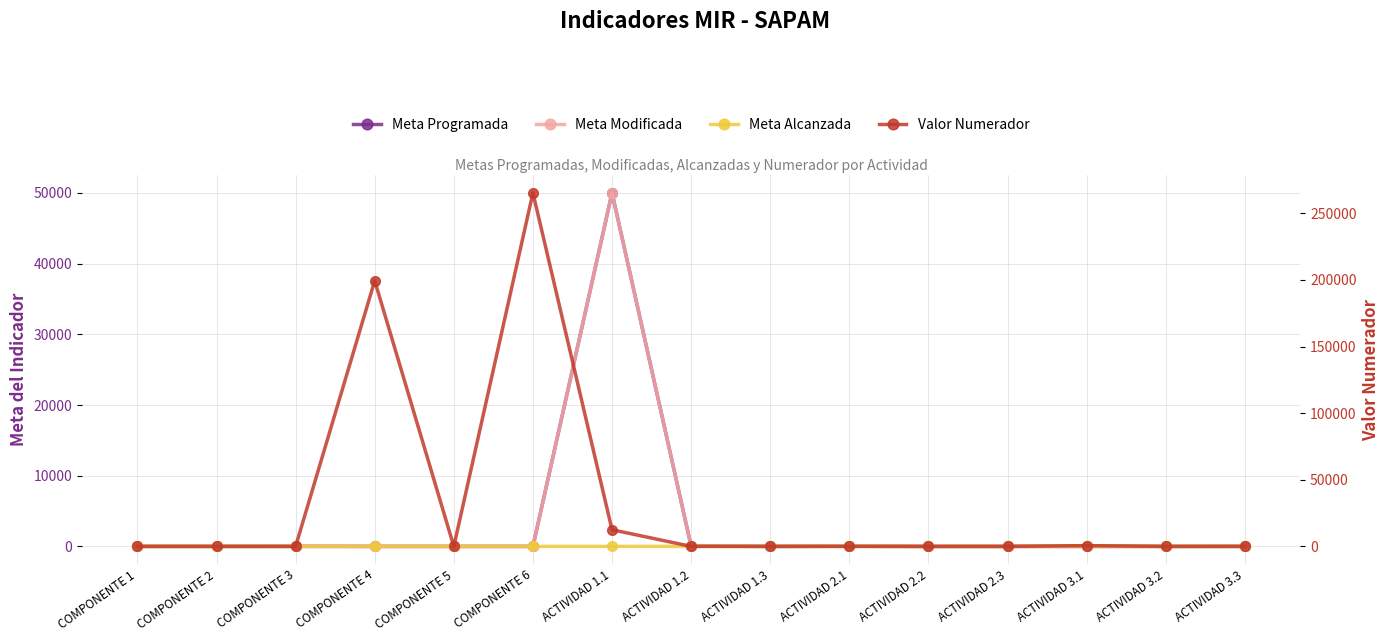

Reading right to left, what are all the values shown in this chart?

Meta Programada: 1.0	1.0	1.0	1.0	1.0	20.0	4.0	38.0	50000.0	0.5	0.6	0.3	8.0	4.0	3.0
Meta Modificada: 1.0	1.0	1.0	1.0	1.0	20.0	4.0	38.0	50000.0	0.5	1.0	0.3	8.0	4.0	3.0
Meta Alcanzada: 1.0	1.0	1.0	1.0	1.0	0.7	0.2	0.4	0.3	0.3	0.0	0.4	1.0	1.0	1.0
Valor Numerador: 45.0	2.0	577.0	8.0	4.0	14.0	1.0	17.0	12503.3	265264.0	0.0	199369.0	8.0	4.0	3.0